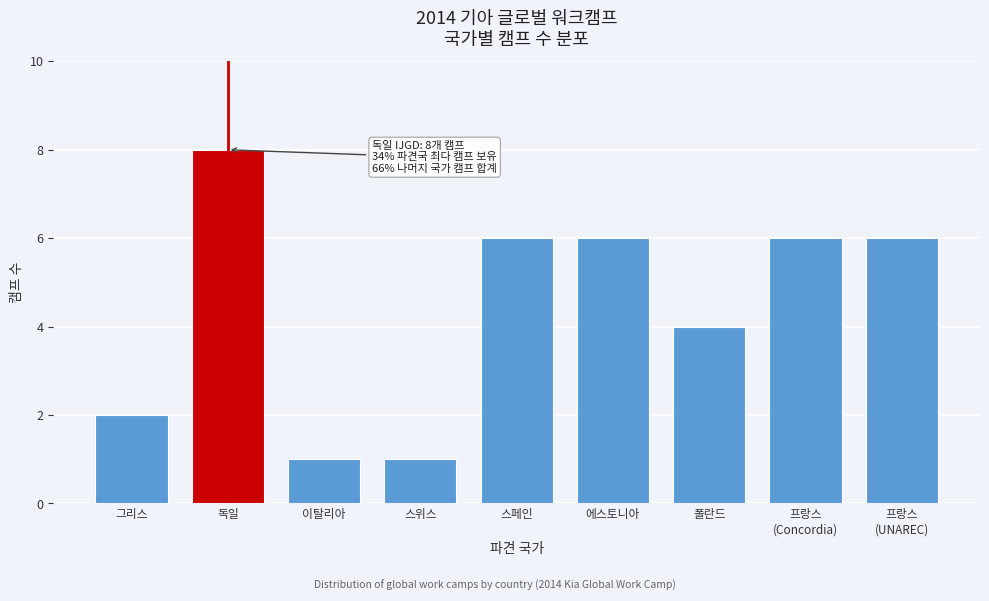

Reading left to right, transcribe all the data shown in this chart.

2	8	1	1	6	6	4	6	6